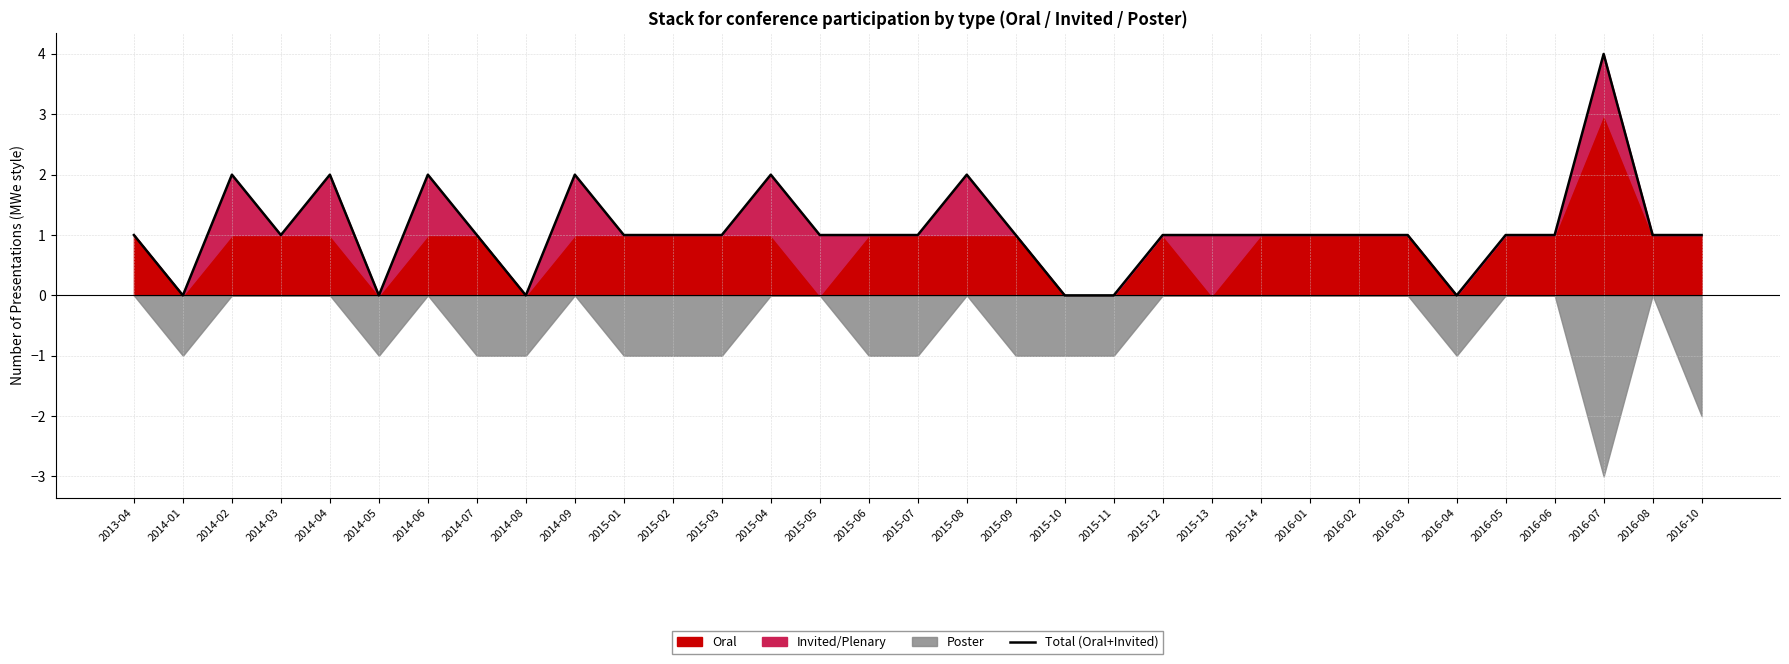

At which category does the data reach its first local valley?

2014-01